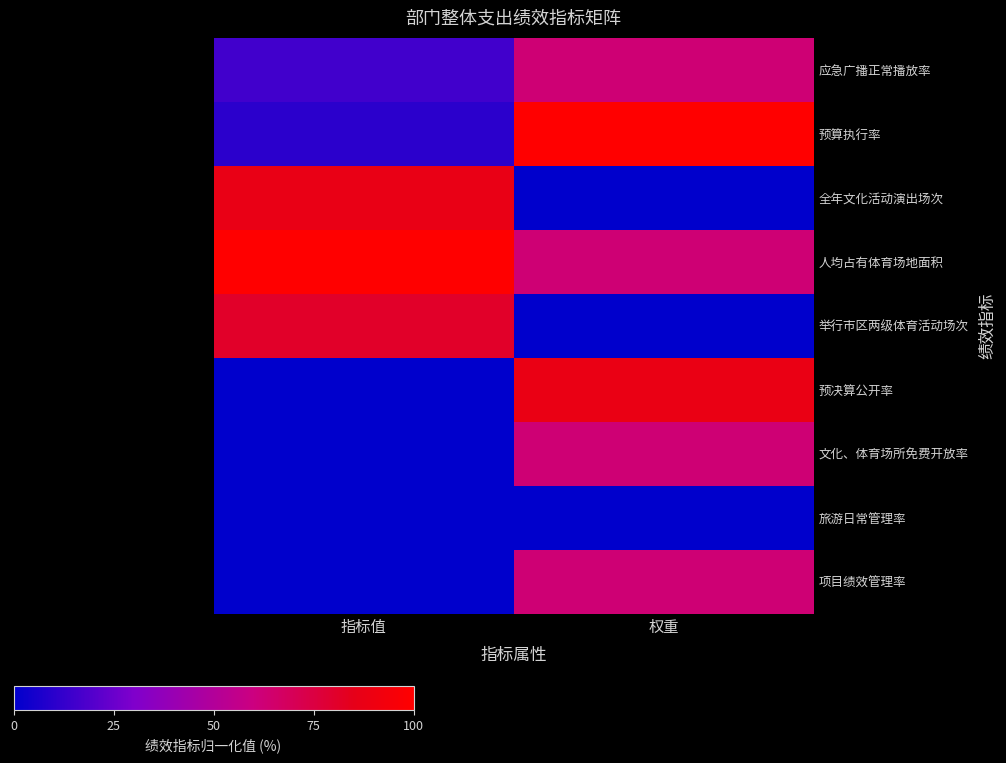

What is the total value across all series at 指标值?

293.8